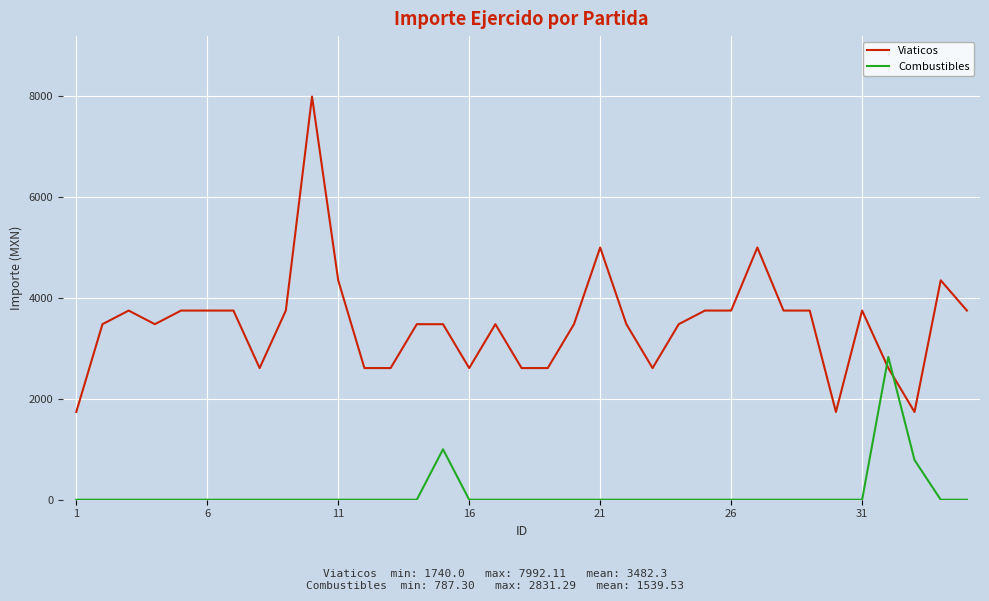

Rank the series by their maximum value, from lowest to highest.

Combustibles, Viaticos